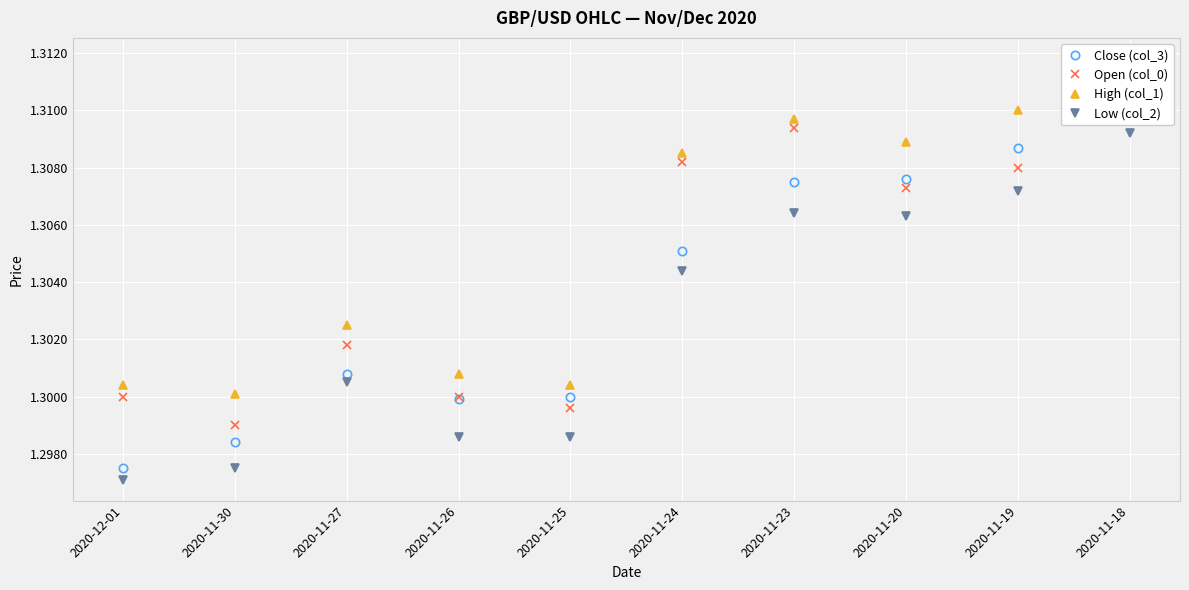

True or false: Close (col_3) and High (col_1) cross at least once.

False